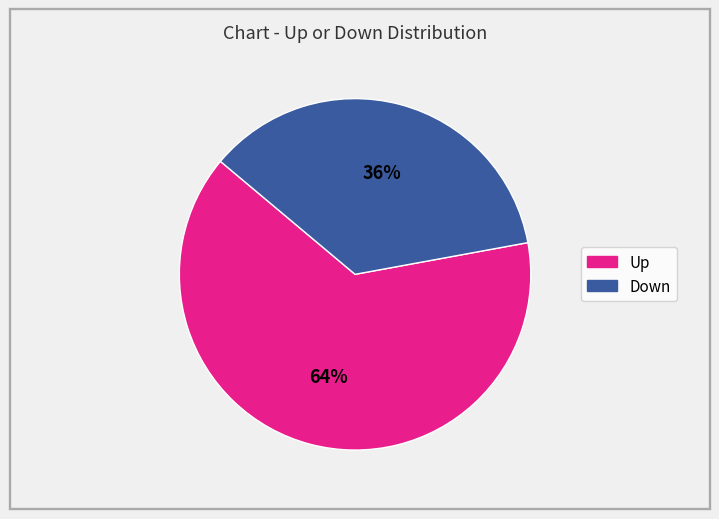

To the nearest percent, what is the average slice percentage?

50%